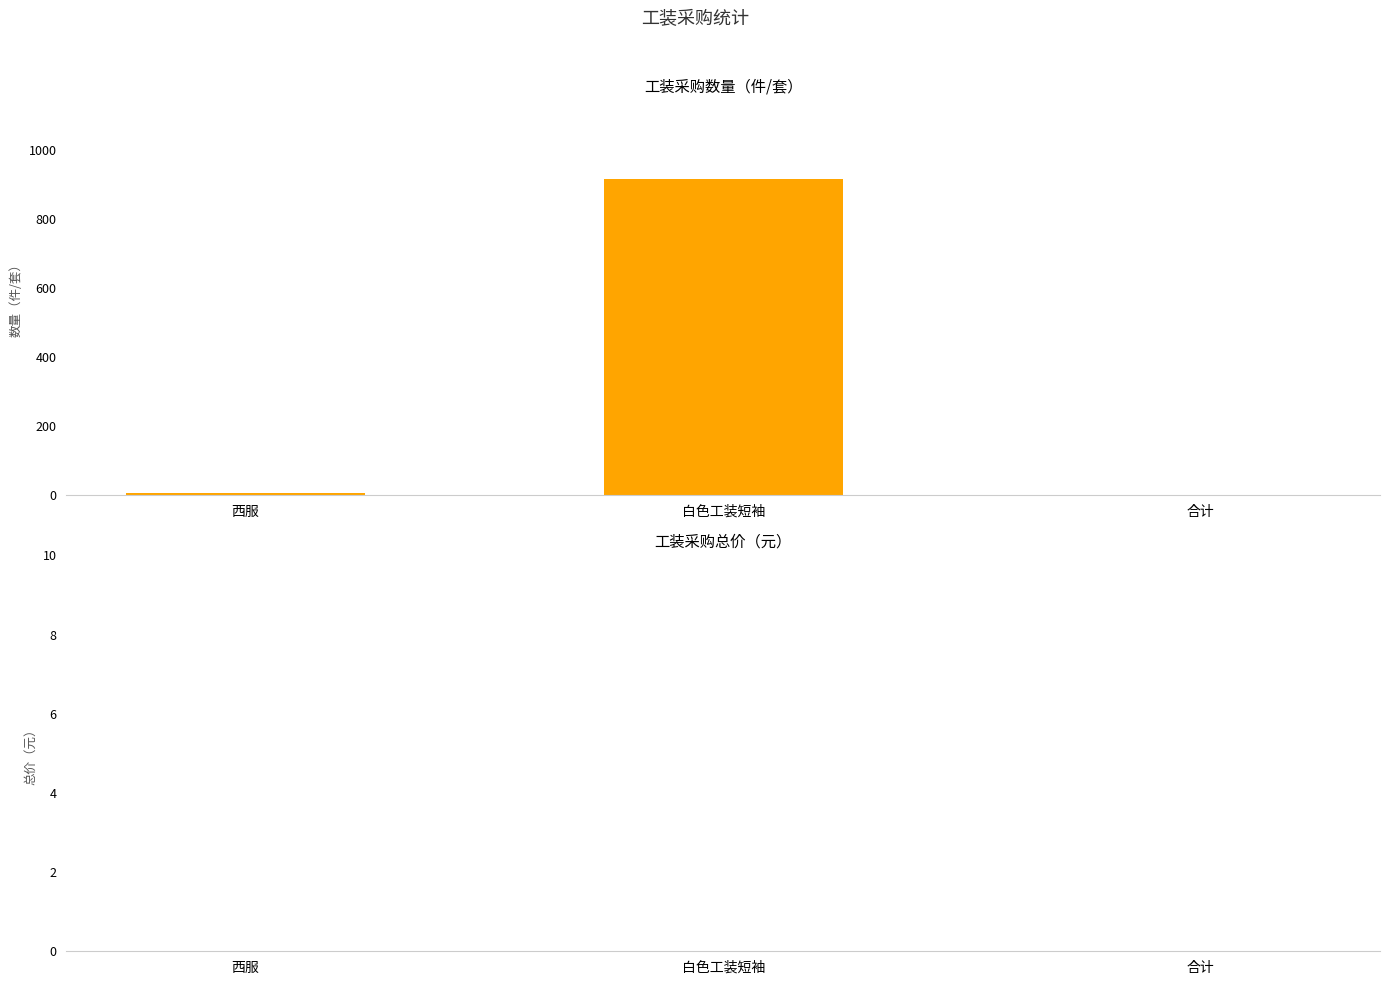

Where is the data nearest to the value 459?

西服